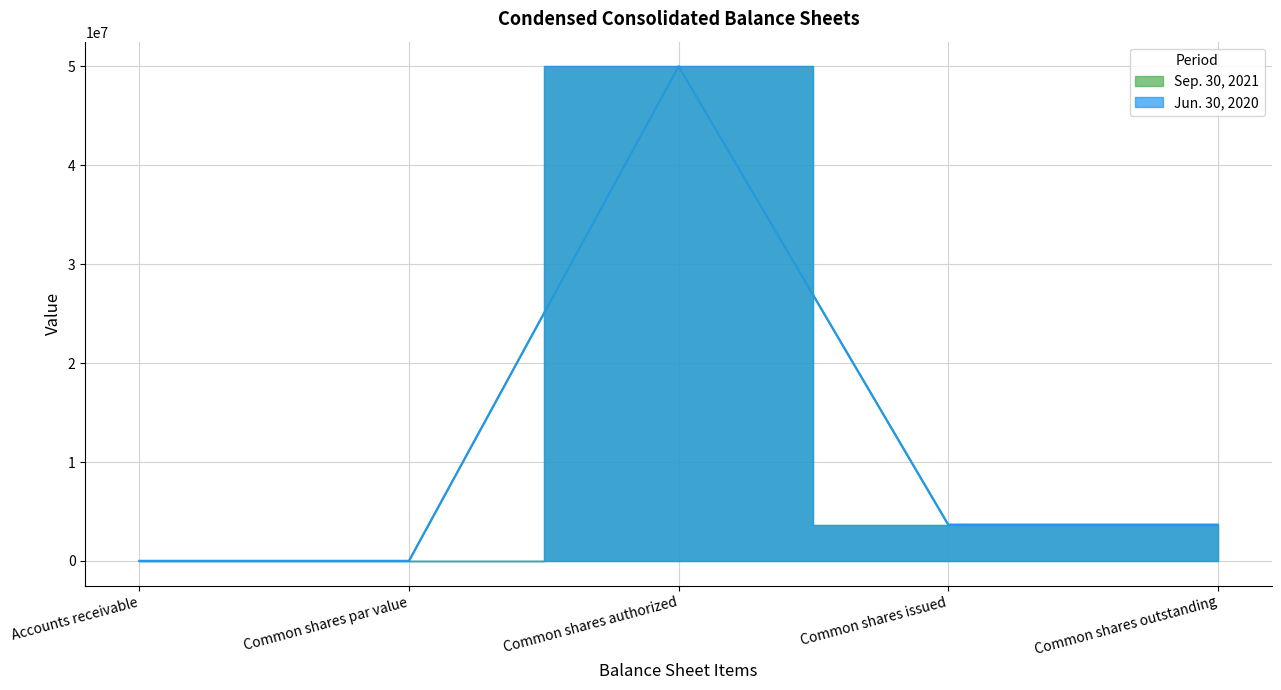

At which category does the chart reach its minimum across all series?

Common shares par value